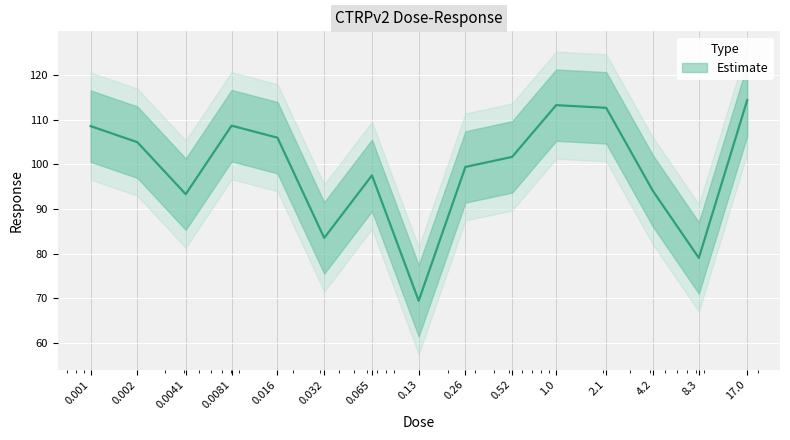

Reading right to left, extract all data points from this chart.

17.0=114.4	8.3=79.0	4.2=94.1	2.1=112.7	1.0=113.3	0.52=101.7	0.26=99.5	0.13=69.4	0.065=97.6	0.032=83.5	0.016=106.0	0.0081=108.7	0.0041=93.3	0.002=105.0	0.001=108.6